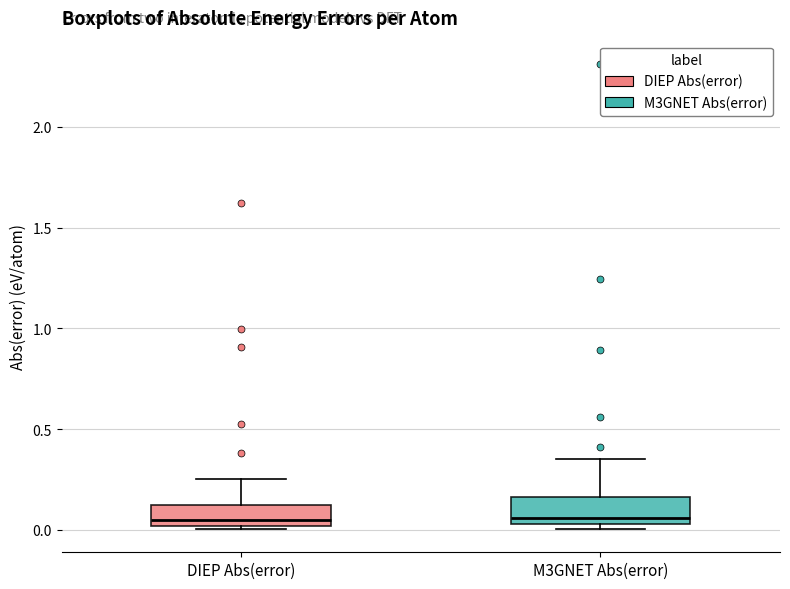

Where does the median line of the box for DIEP Abs(error) sit on the y-axis? The values are not printed on the chart, so give them approximately, as read against the axis.

0.05